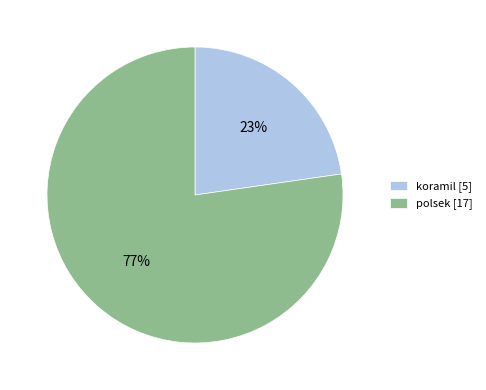

Which has a higher value, koramil or polsek?

polsek